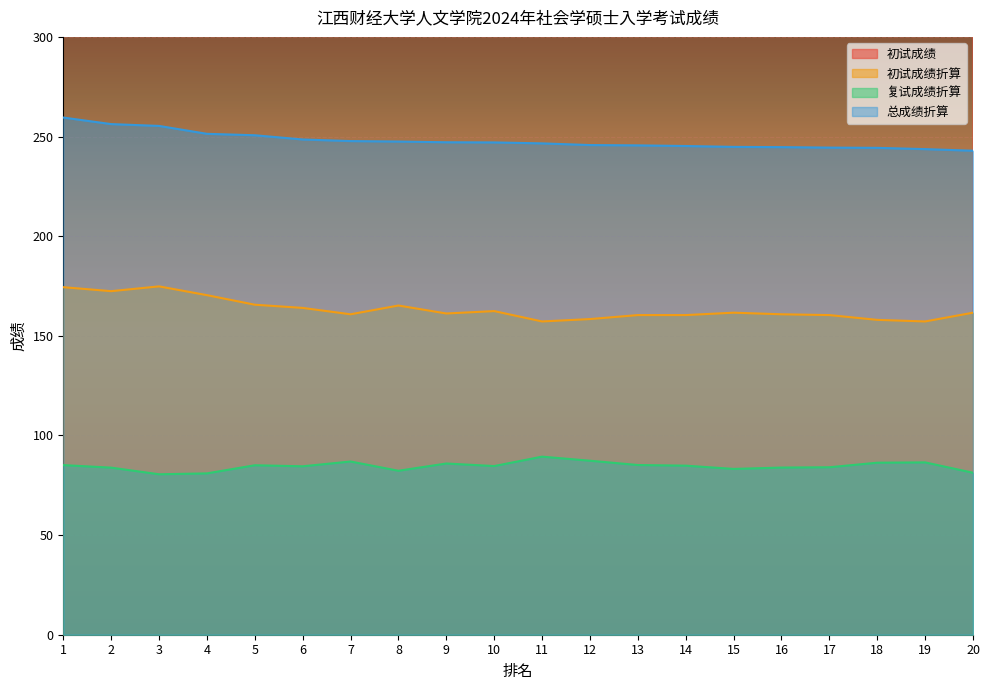

What is the minimum value shown in the chart?

80.5